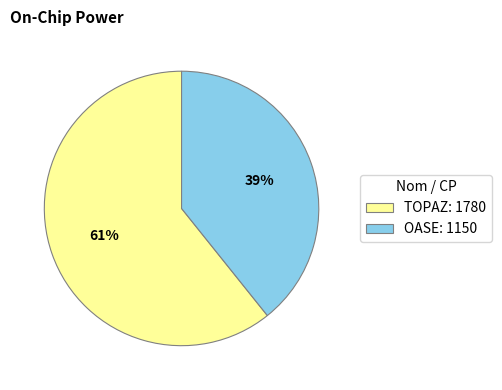

What is the smallest slice in the pie chart?

OASE